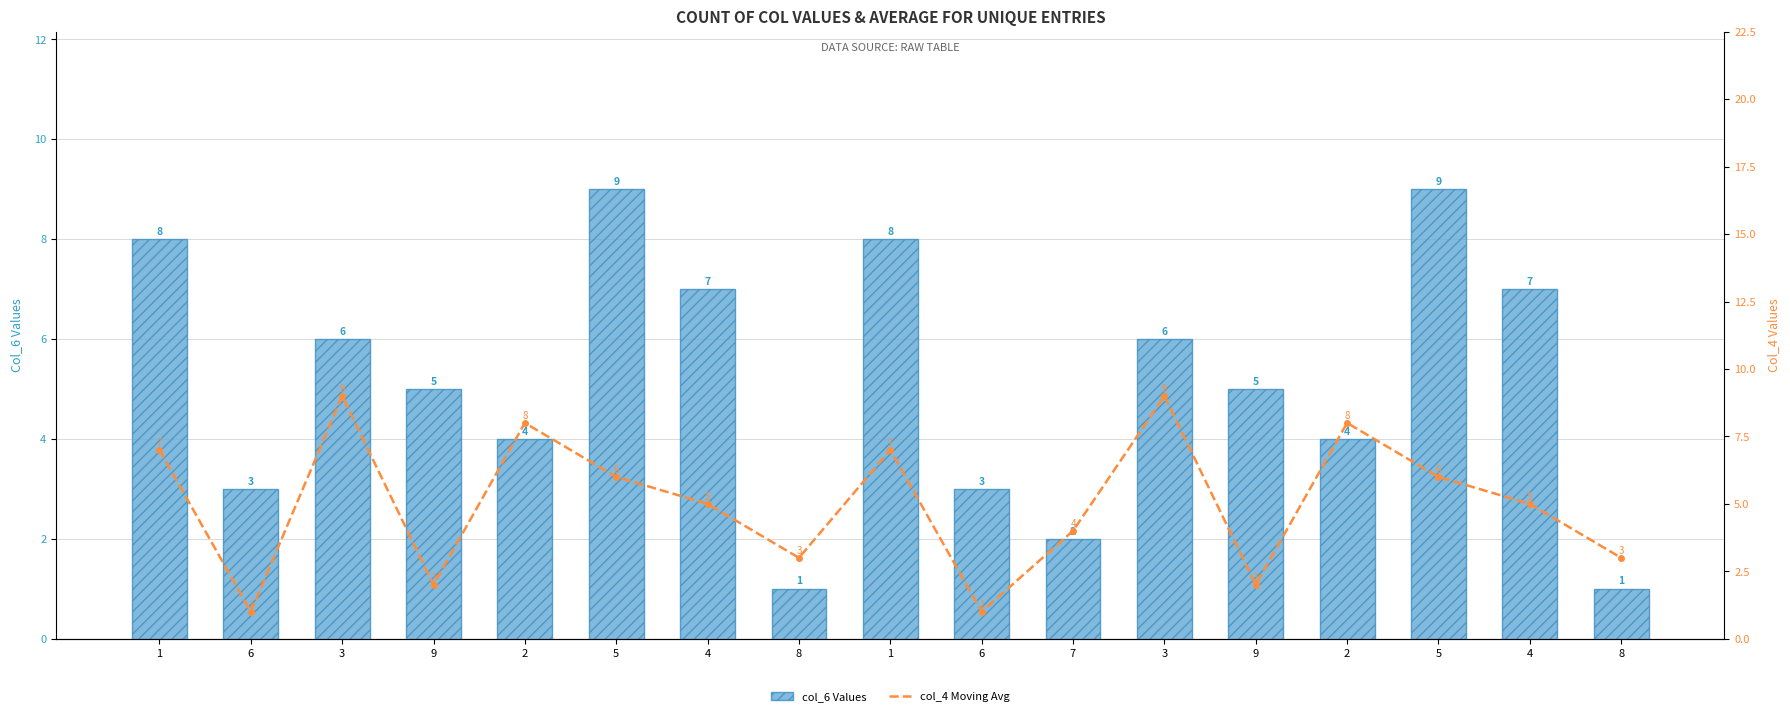

At how many categories does at least one series exceed 7?

8